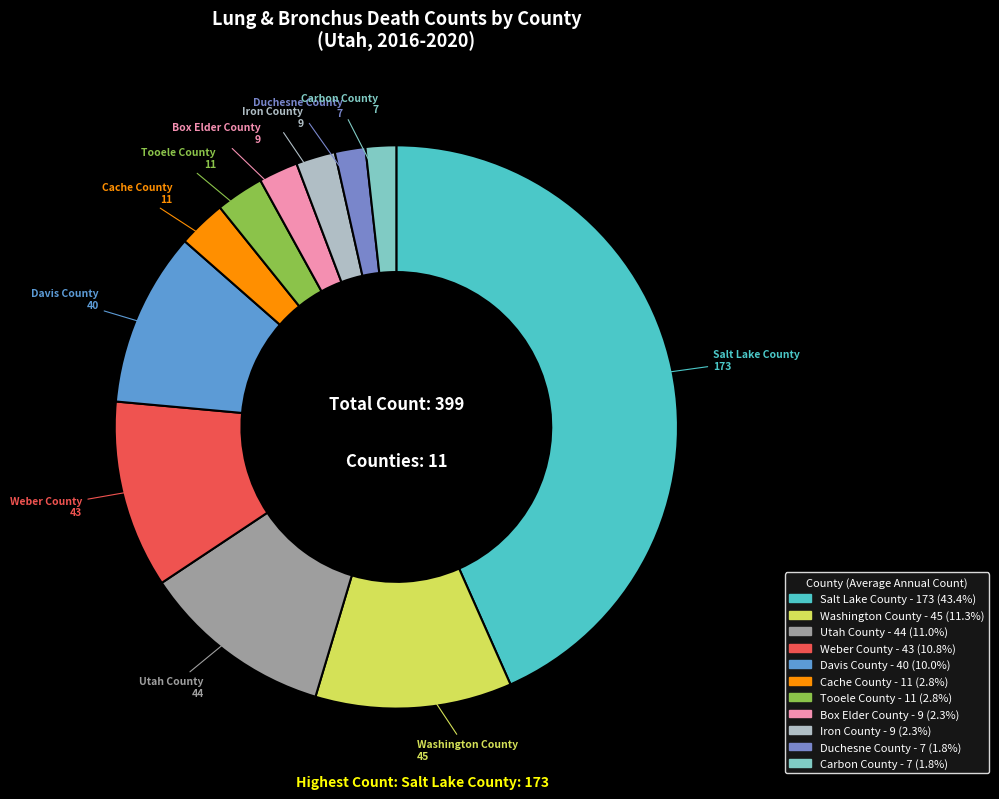

What is the ratio of the value at Salt Lake County to the value at Iron County?

19.2